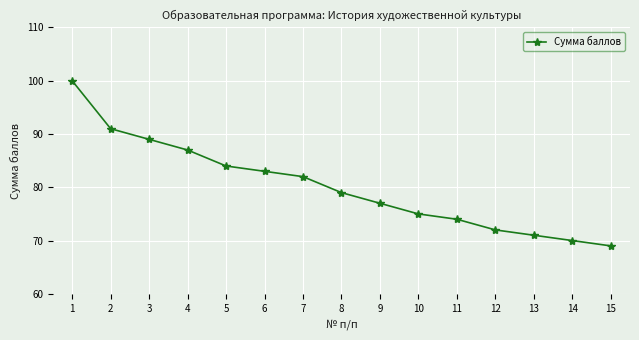

Is this an area chart (filled region under the line)?

No